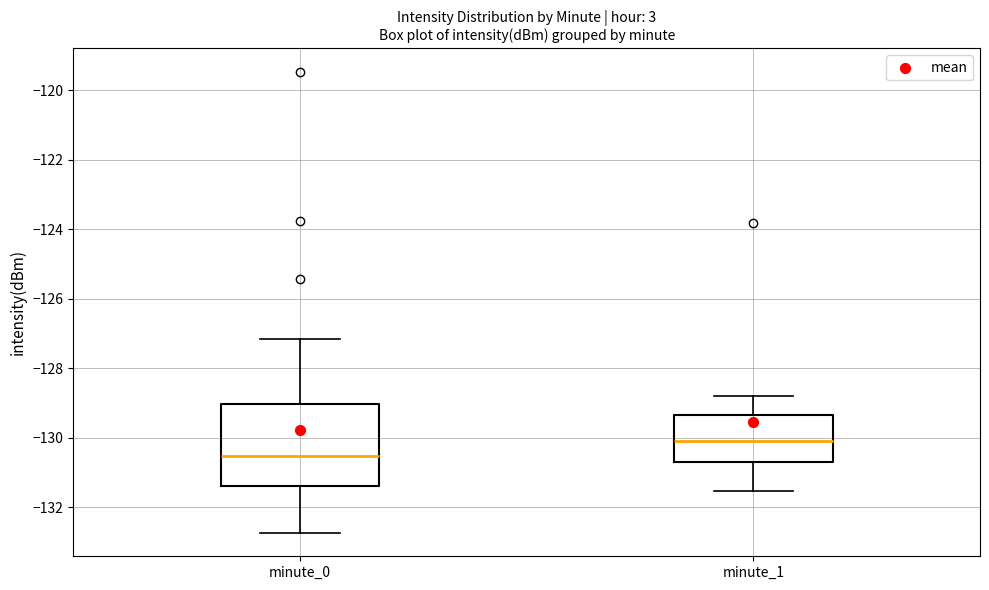

Where does the lower whisker of the box for minute_0 end on the y-axis? The values are not printed on the chart, so give them approximately, as read against the axis.

-132.8